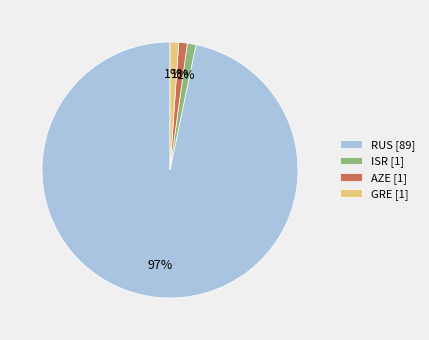

Do AZE and GRE together represent more than half of the pie?

No